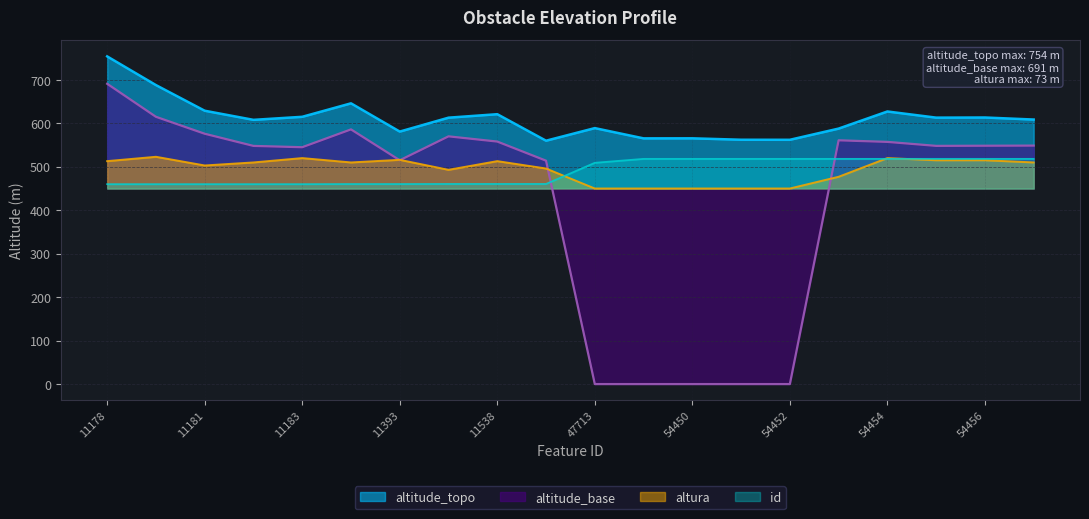

At which category is the sum across all series the highest?

11178